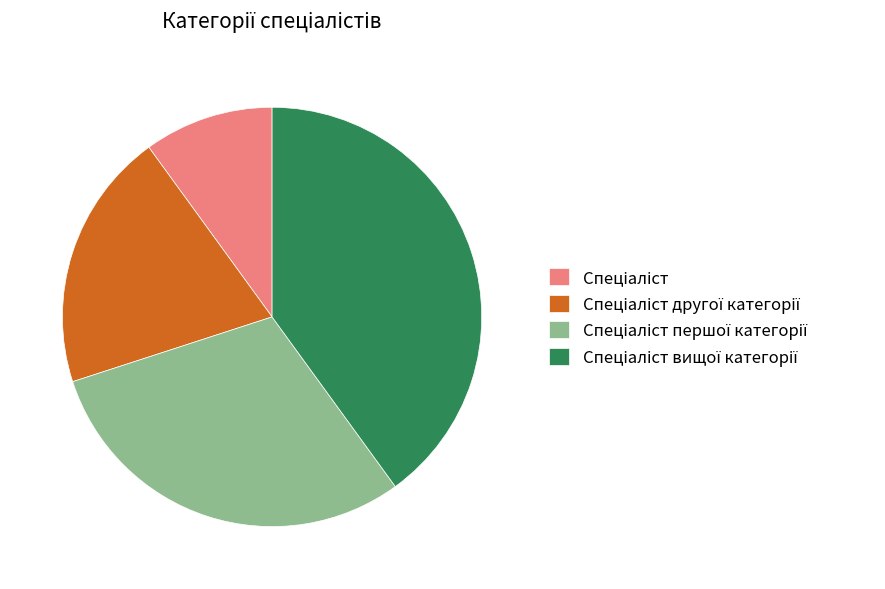

Does any single category account for the majority?

No